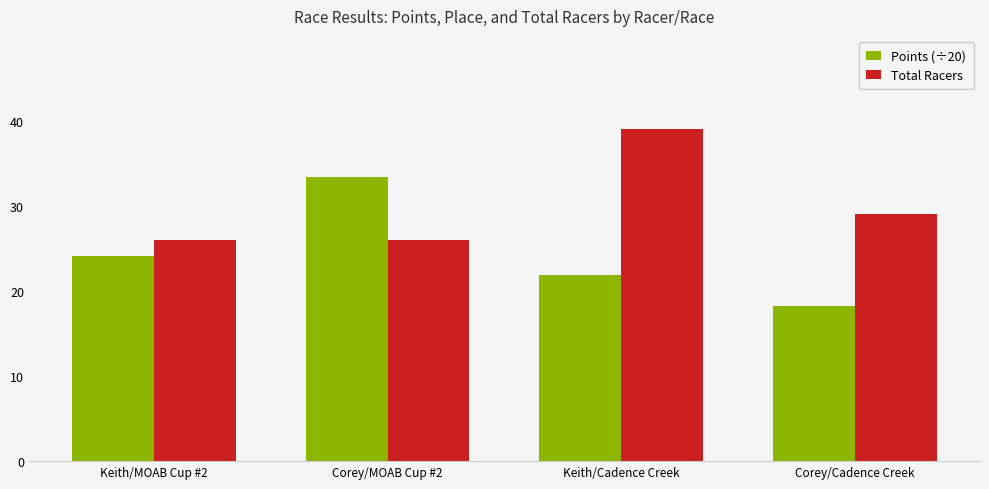

Rank the categories by Points (÷20) value from highest to lowest.

Corey/MOAB Cup #2, Keith/MOAB Cup #2, Keith/Cadence Creek, Corey/Cadence Creek